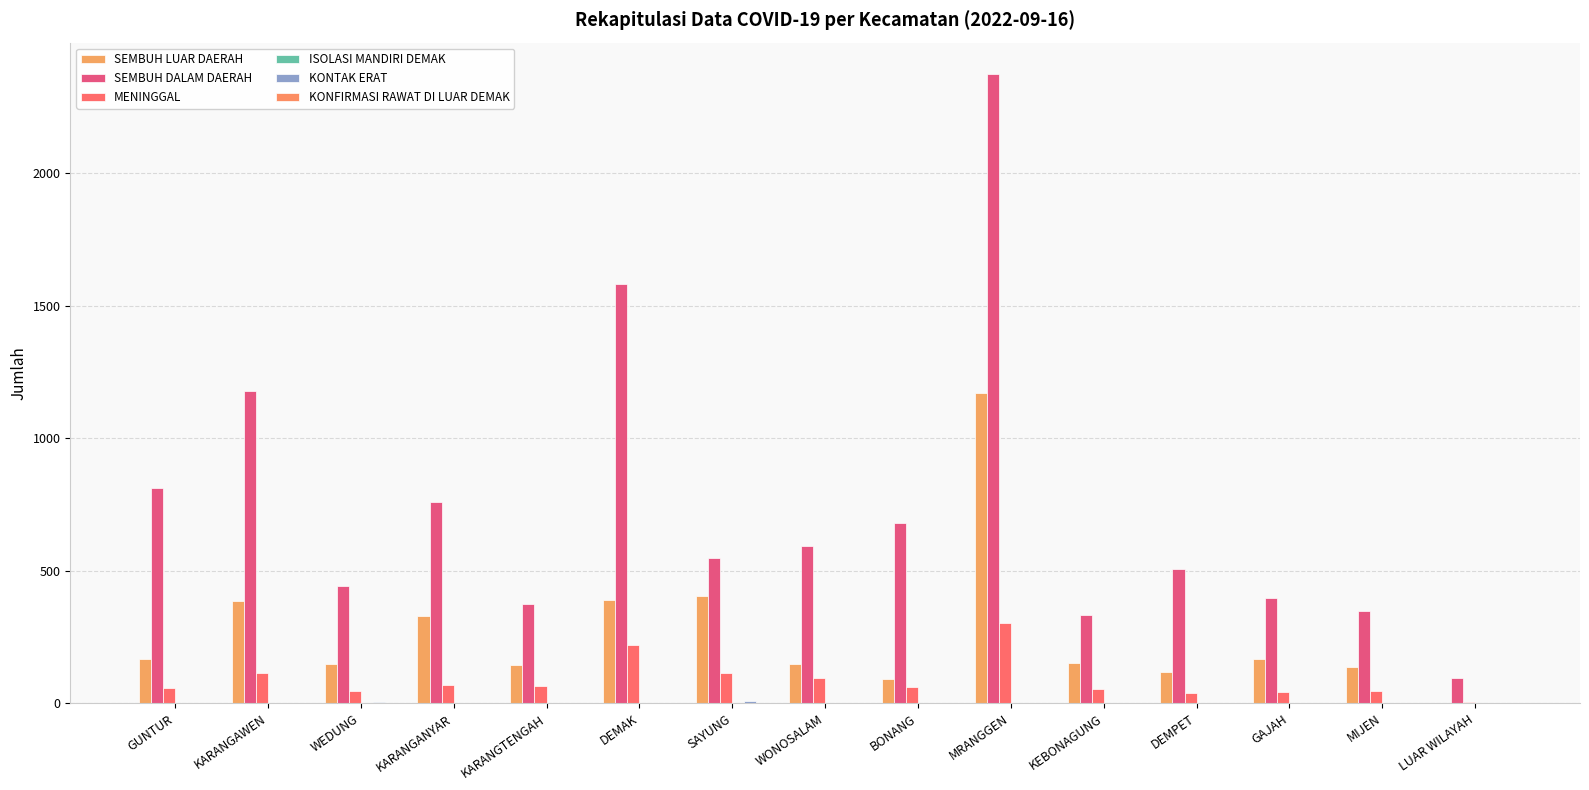

How many series are shown in this chart?

6